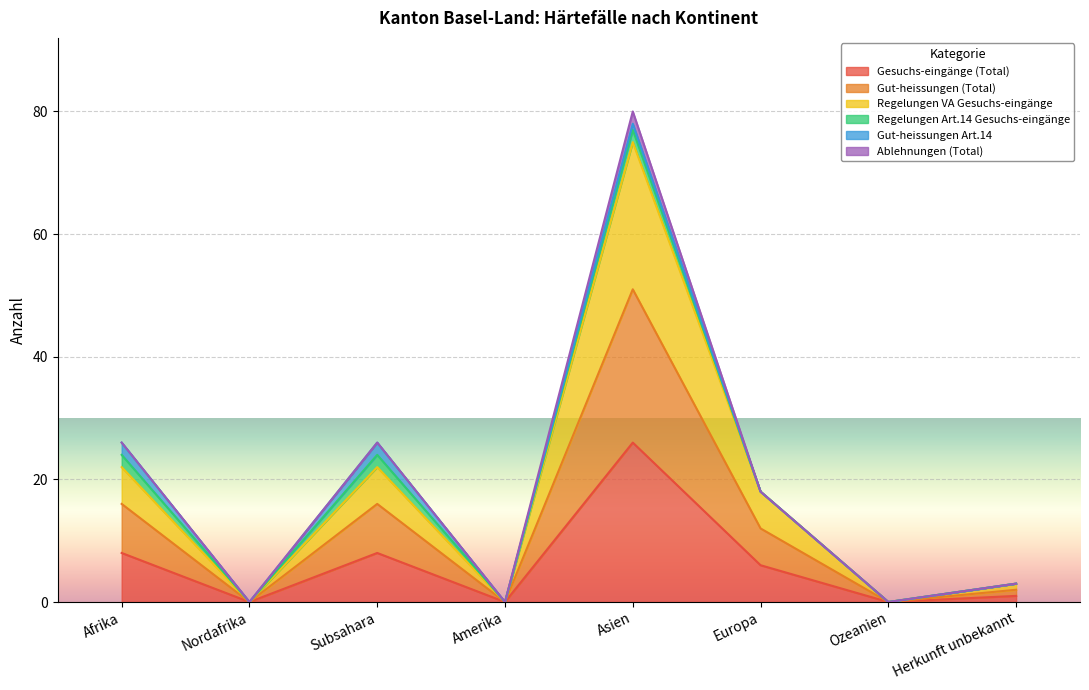

What is the label of the 4th point from the right?

Asien